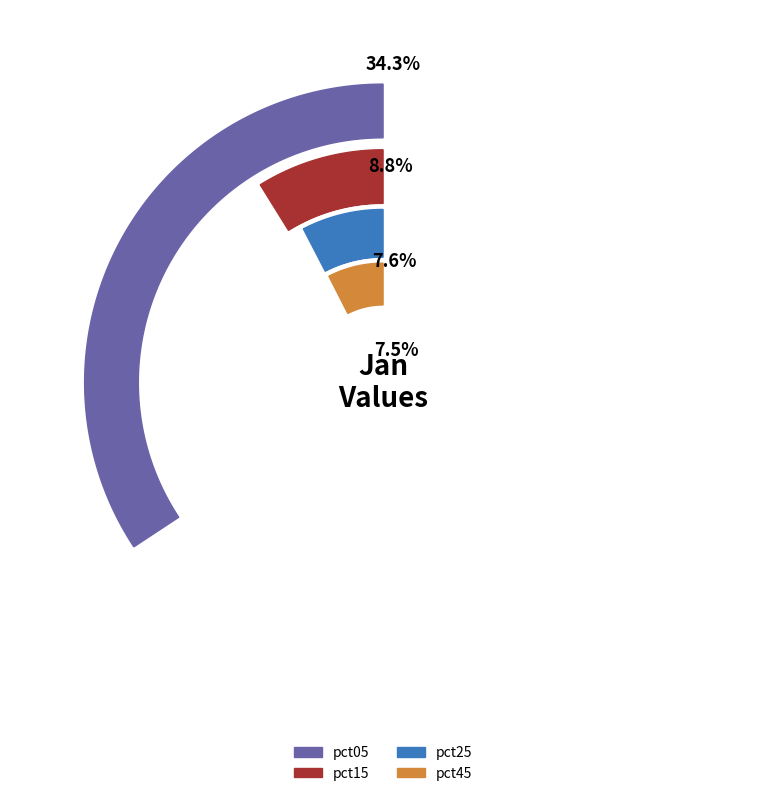

True or false: pct45 accounts for 8% of the total.

True